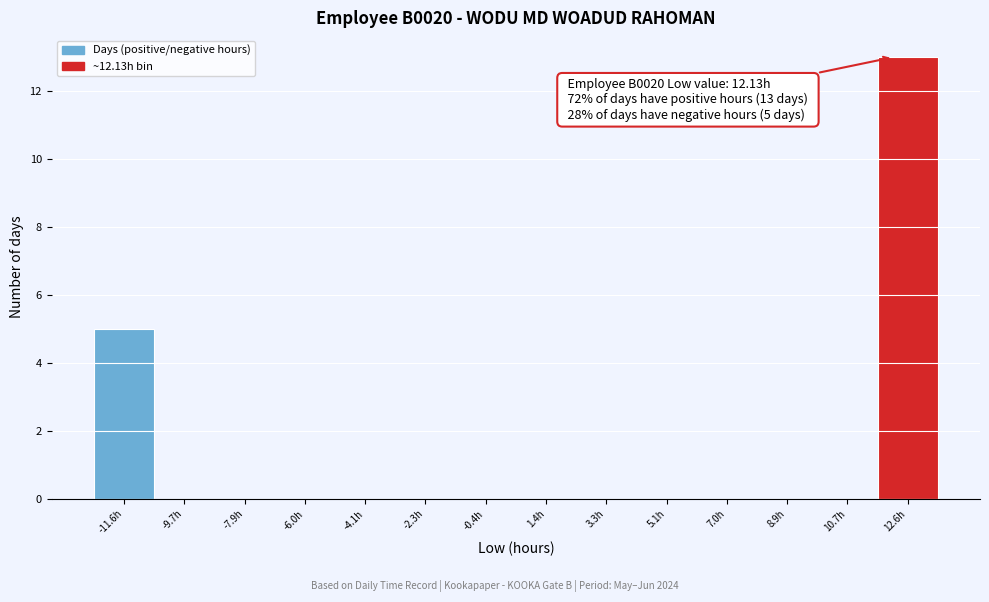

Over which range of the x-axis is the bar tallest?

11.6 to 13.6